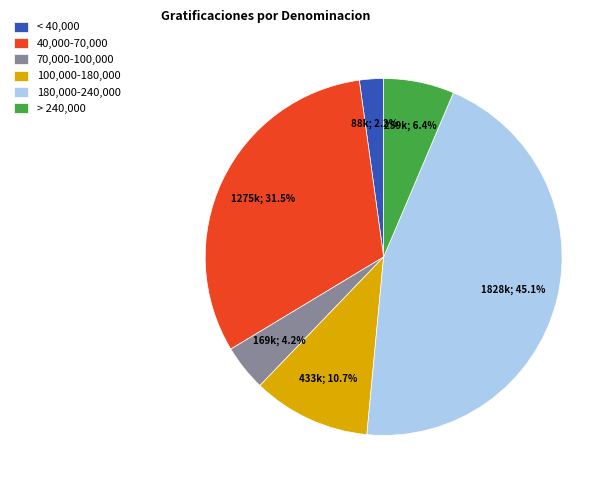

Is there a majority slice in this chart?

No